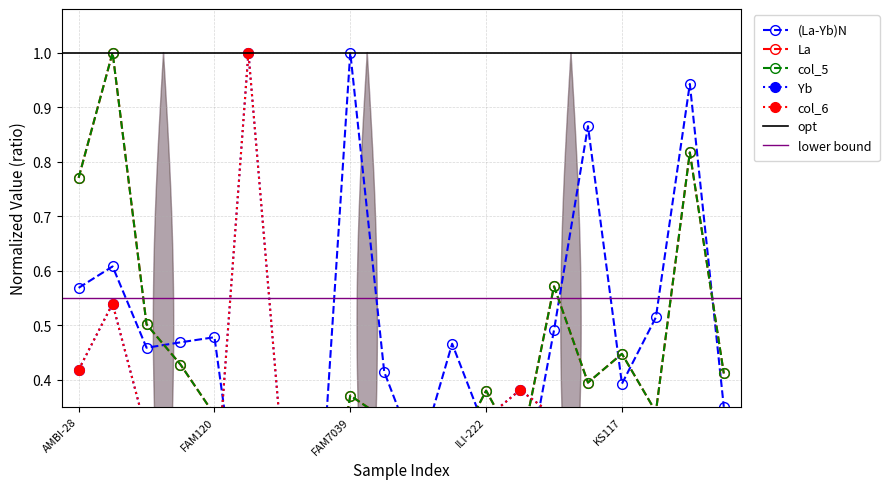

What is the sum of all Yb values?

5.6